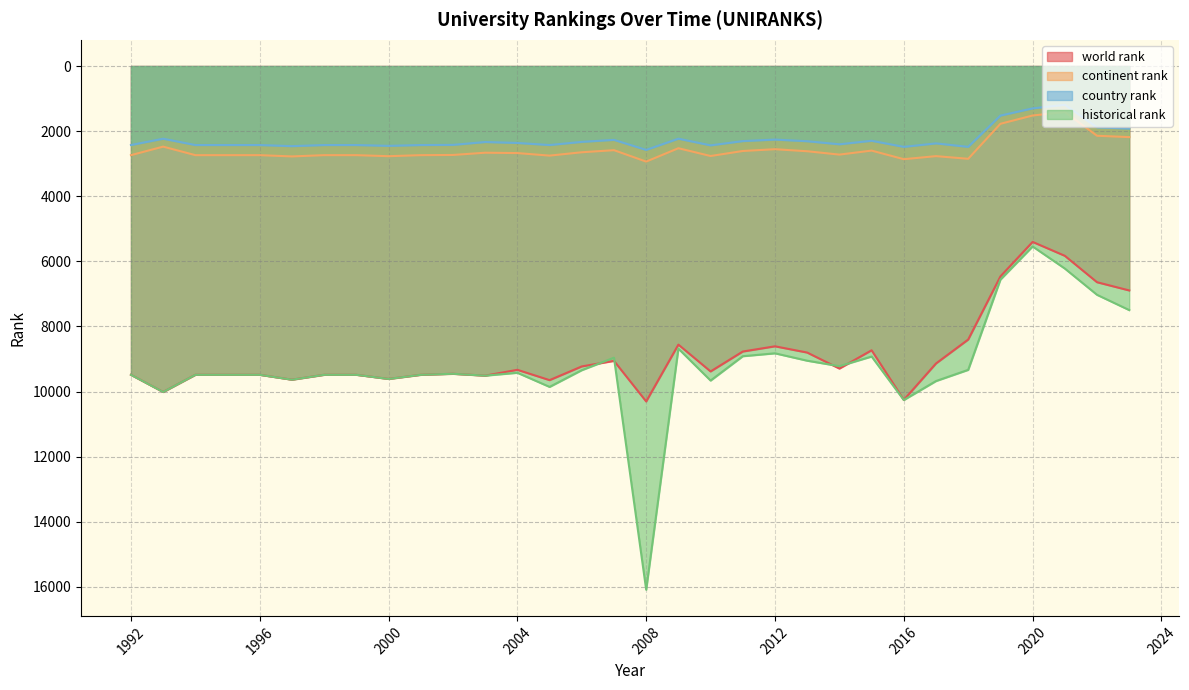

The world rank series shows 3669 at 1995. True or false?

False